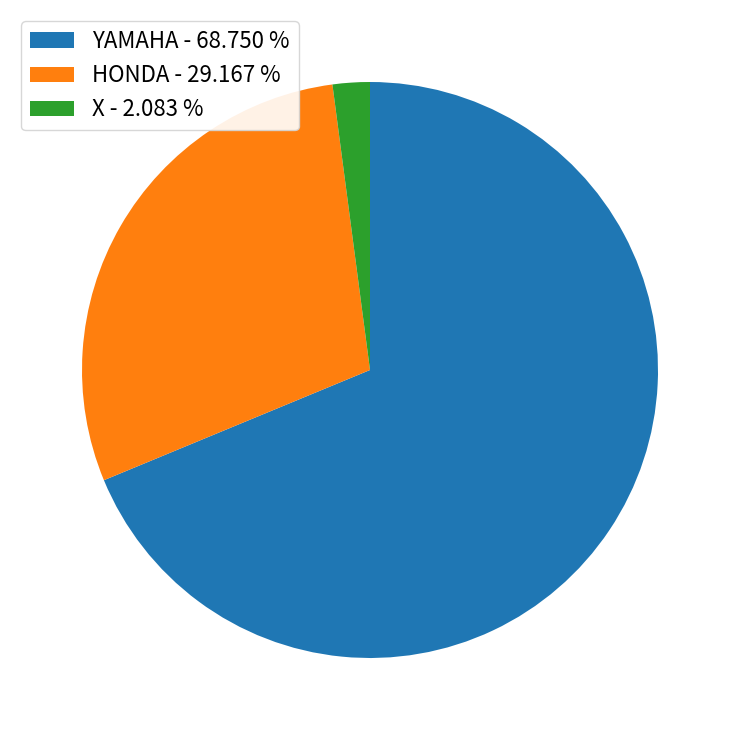

Does any single category account for the majority?

Yes